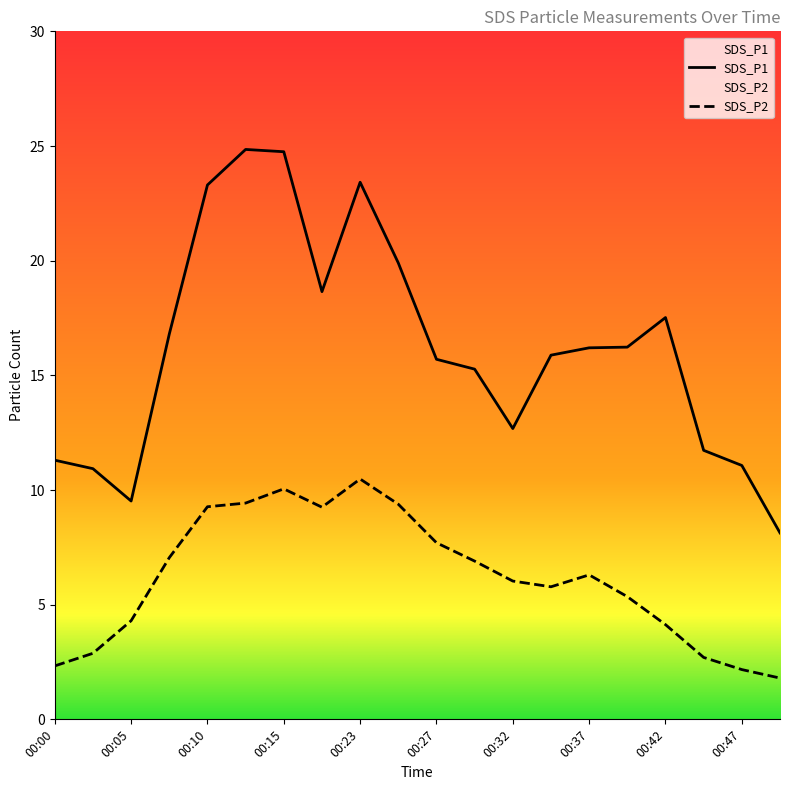

What are all the series names shown in the legend?

SDS_P1, SDS_P2